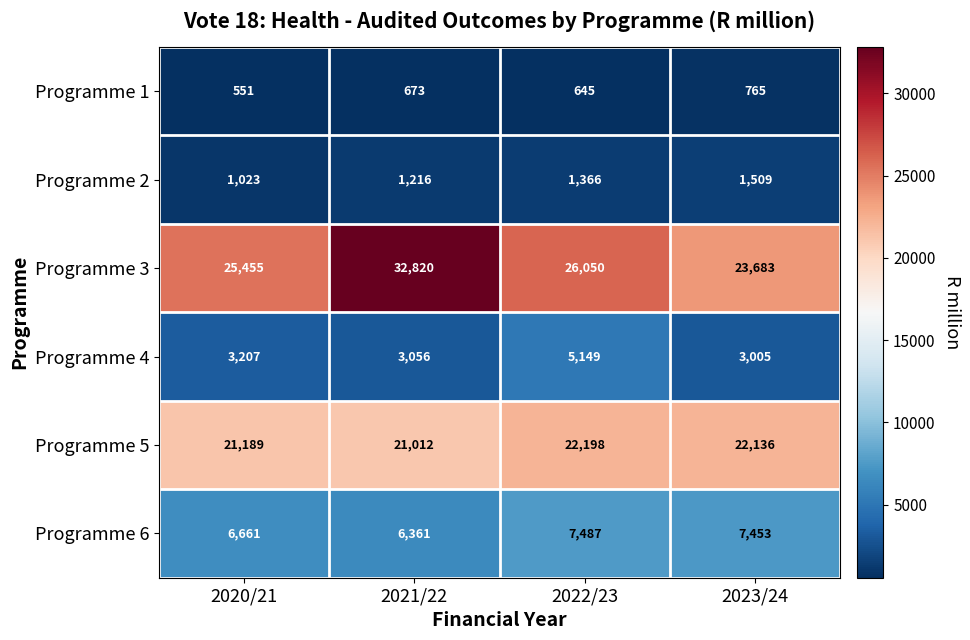

What is the sum of all Programme 1 values?

2634